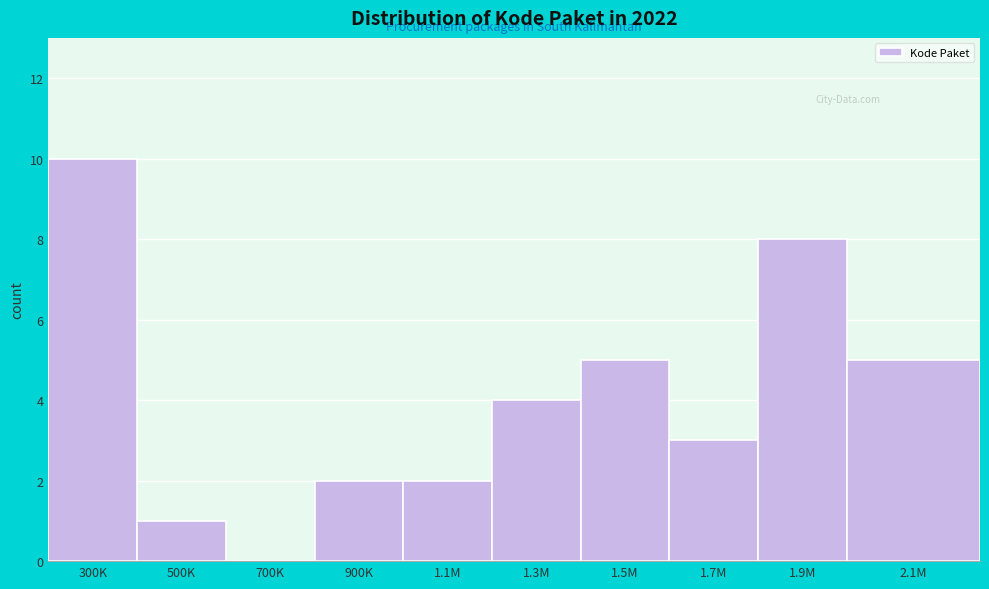

Reading left to right, transcribe all the data shown in this chart.

300K=10	500K=1	700K=0	900K=2	1.1M=2	1.3M=4	1.5M=5	1.7M=3	1.9M=8	2.1M=5